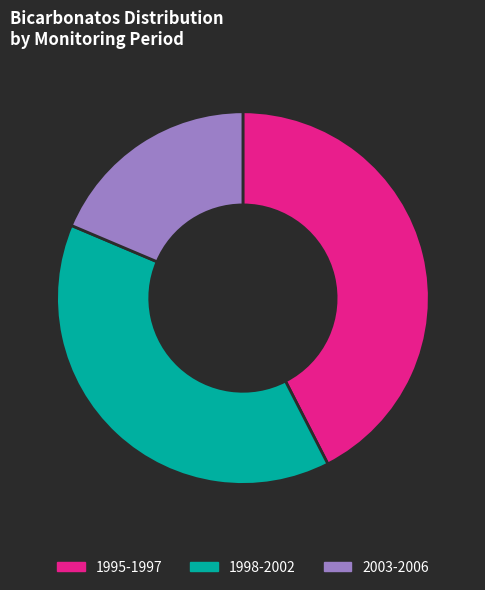

Does 2003-2006 represent more than half of the total?

No